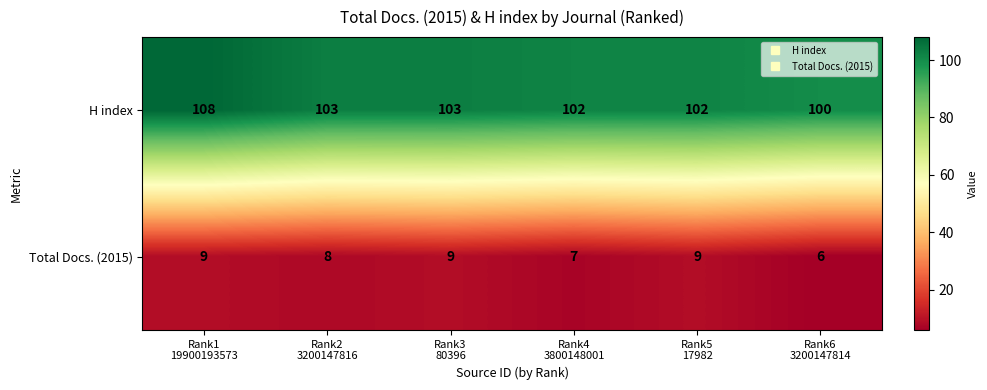

Which series has the widest spread of values?

H index